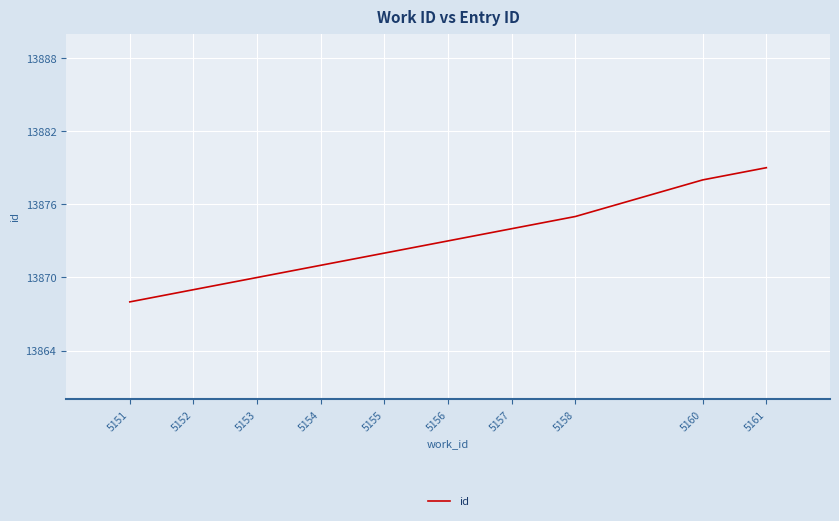

Between 5157 and 5161, which is larger?

5161